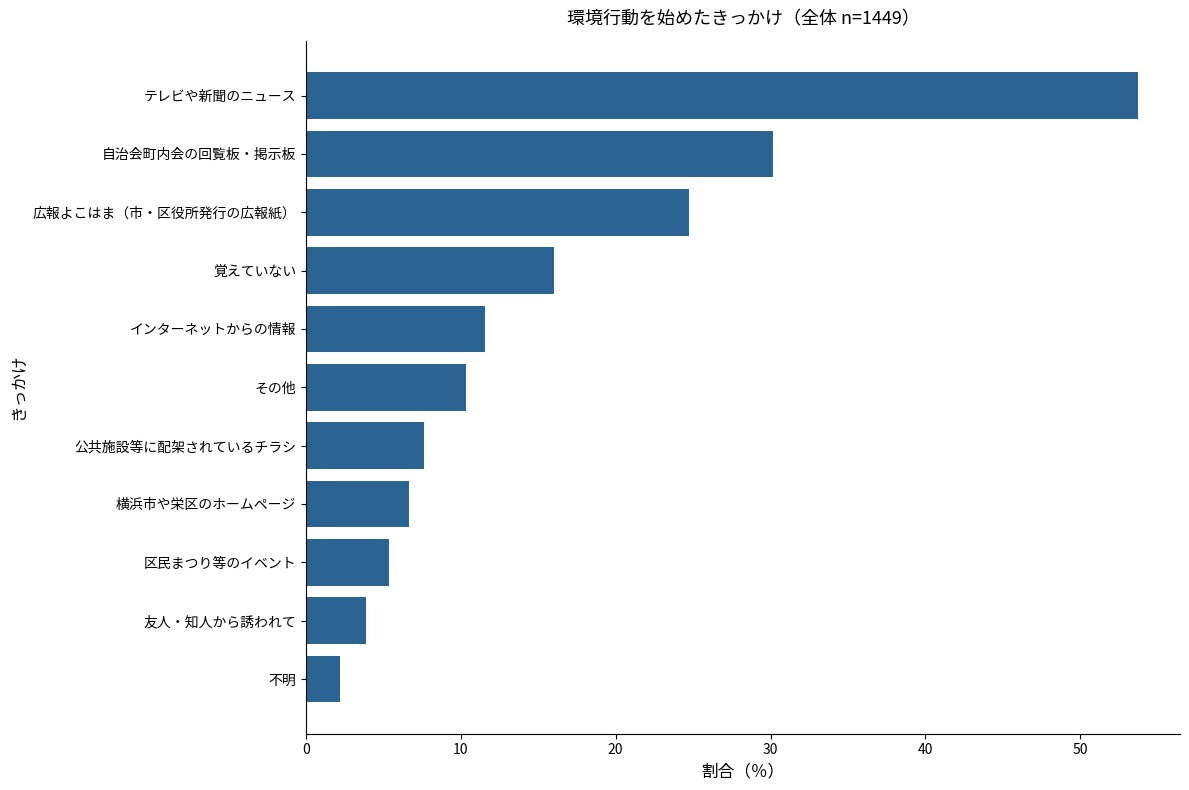

Which category has the lowest value across all series?

不明